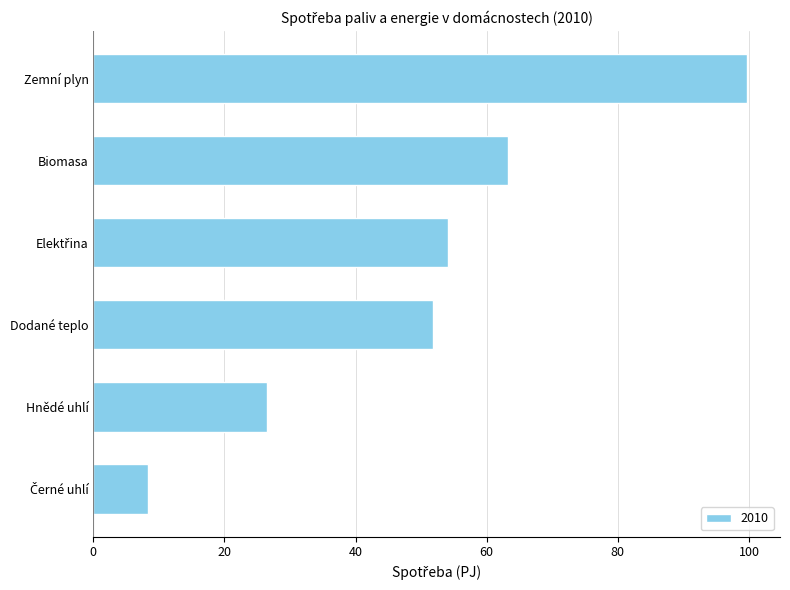

Reading bottom to top, extract all data points from this chart.

8.3	26.4	51.8	54.1	63.2	99.7